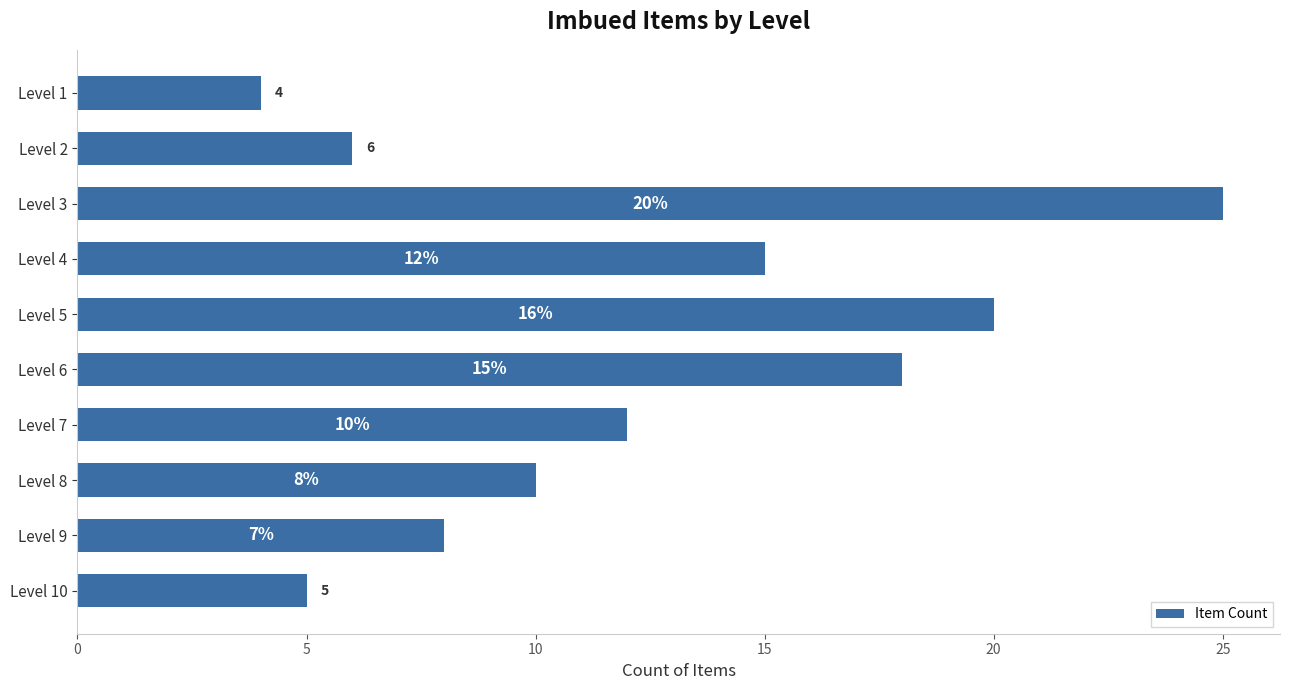

Reading top to bottom, extract all data points from this chart.

4	6	25	15	20	18	12	10	8	5